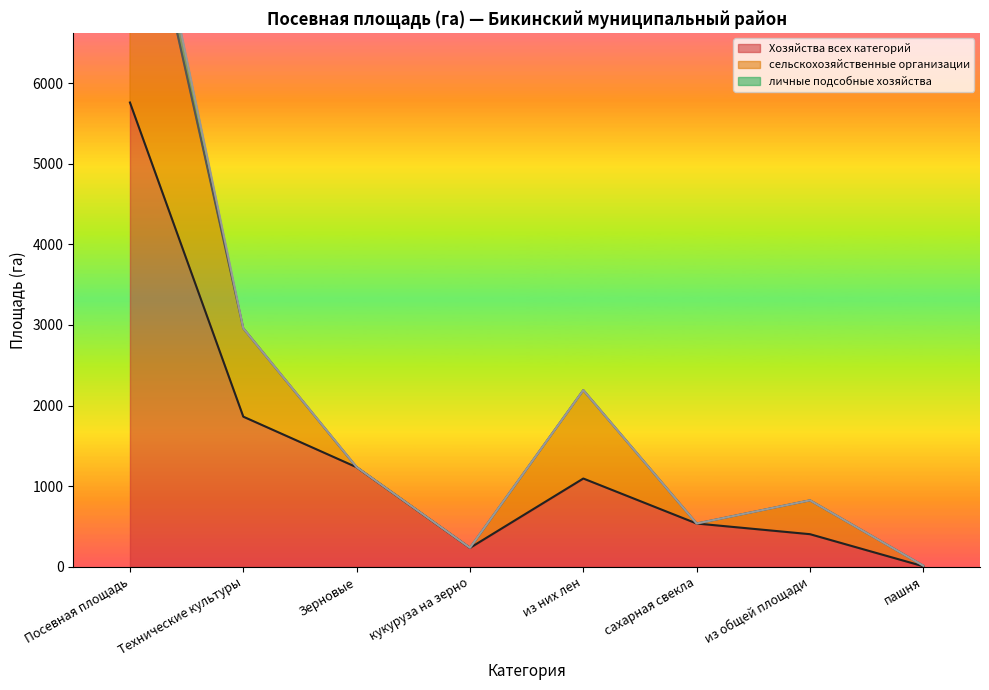

What is the sum of all Хозяйства всех категорий values?

11140.7